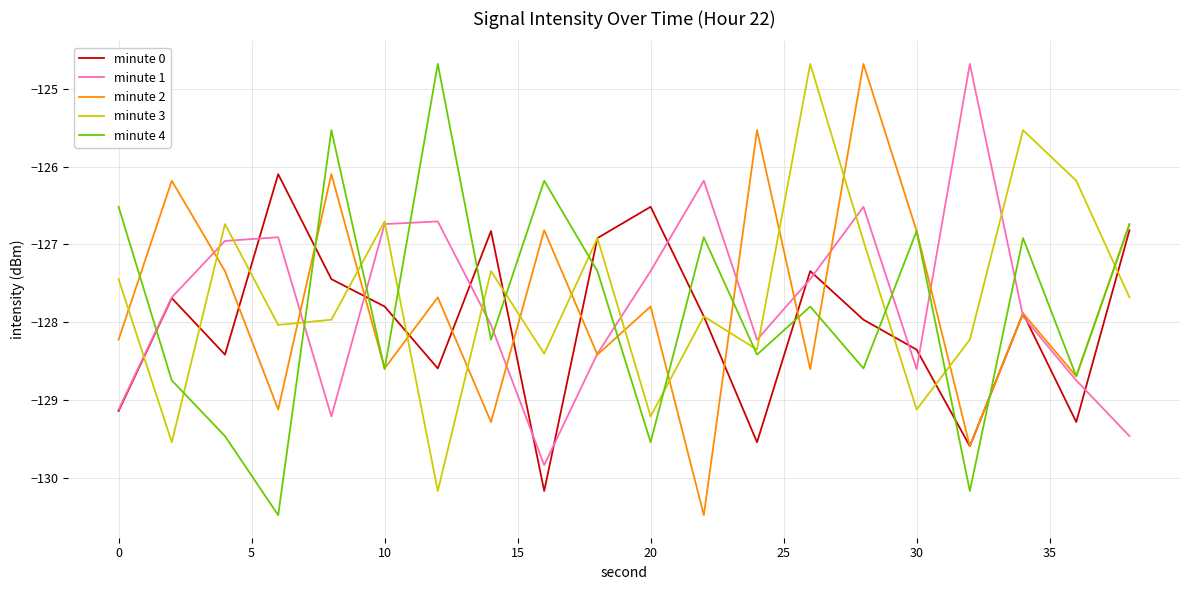

What is the smallest value displayed?

-130.5